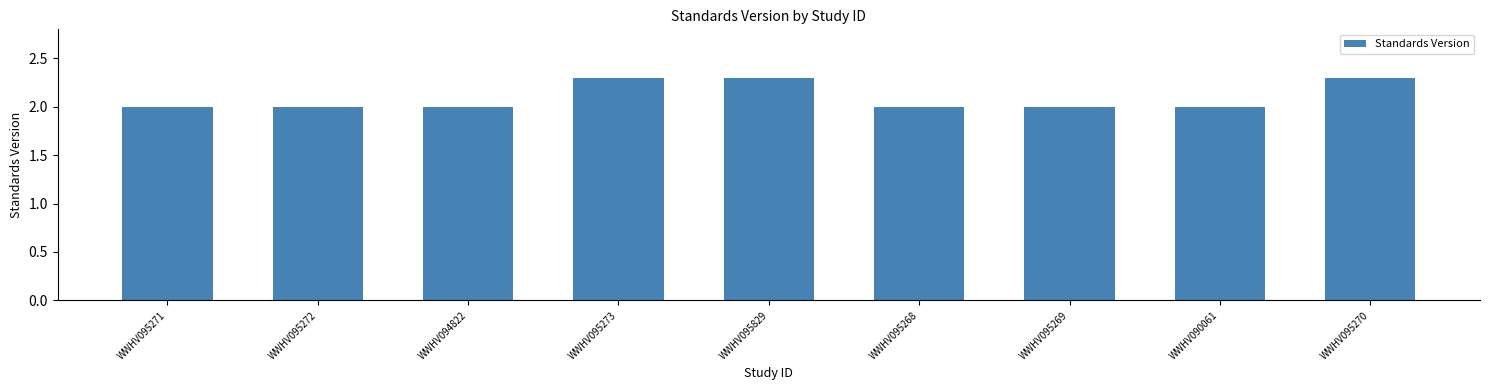

What is the smallest value displayed?

2.0